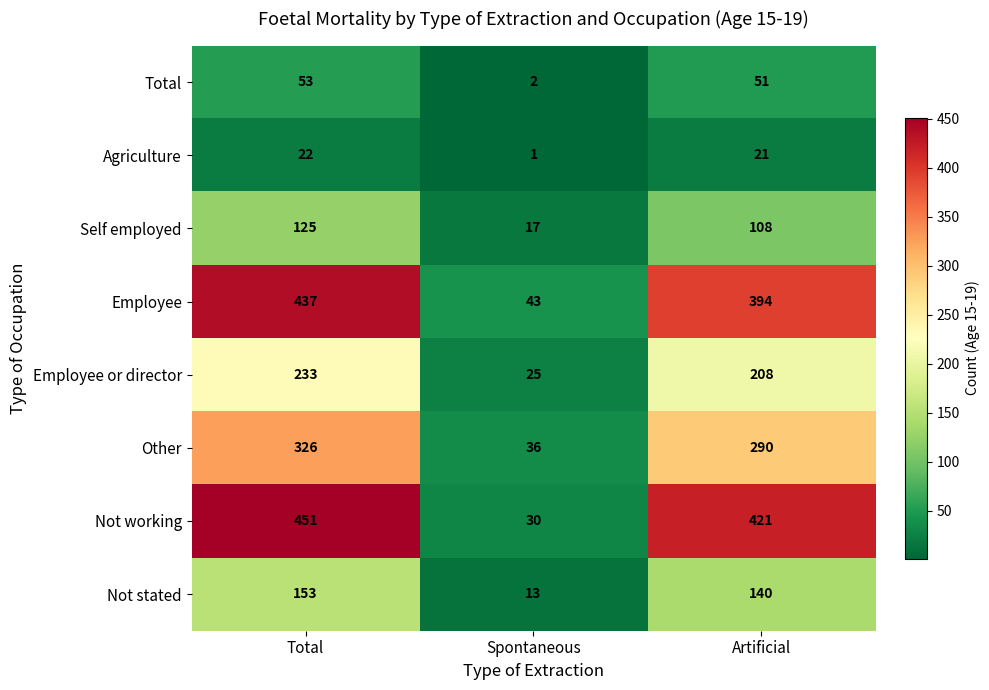

Is the value of Employee or director at Artificial greater than the value of Agriculture at Artificial?

Yes